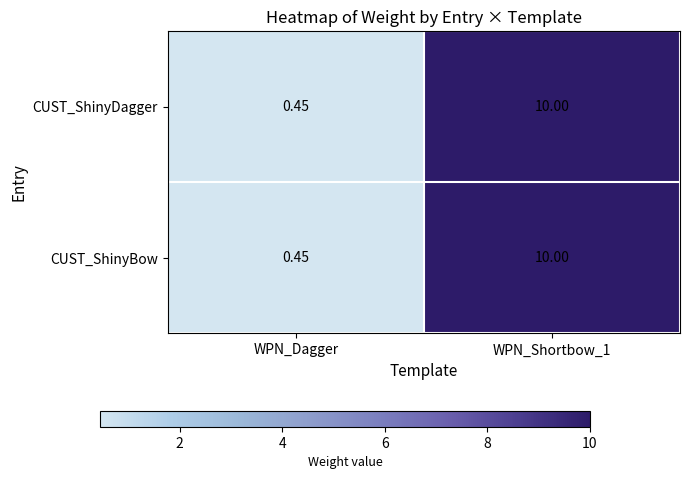

At which category does the chart reach its peak across all series?

WPN_Shortbow_1